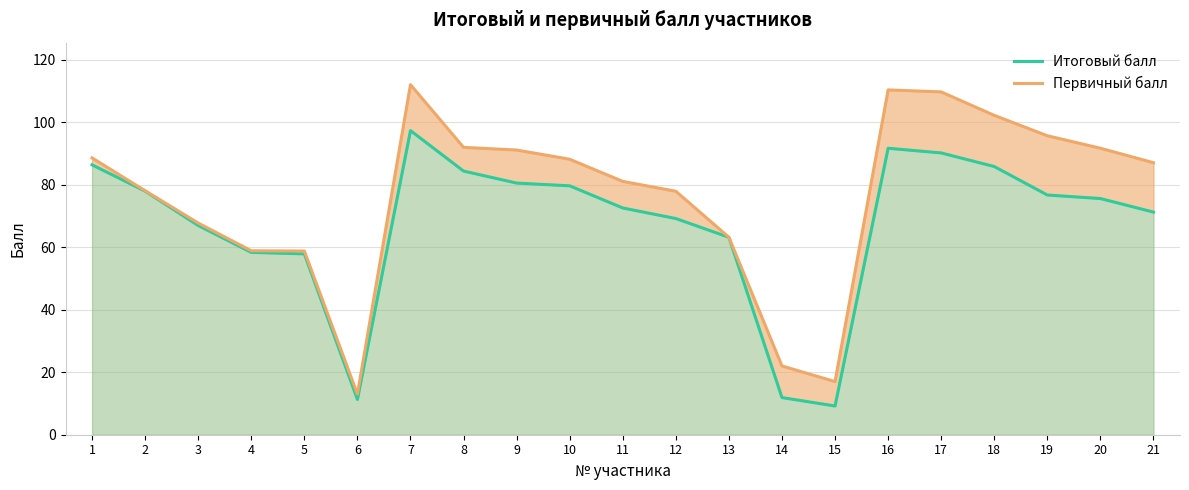

What is the value of the Итоговый балл point at the 20th from the left?

75.6